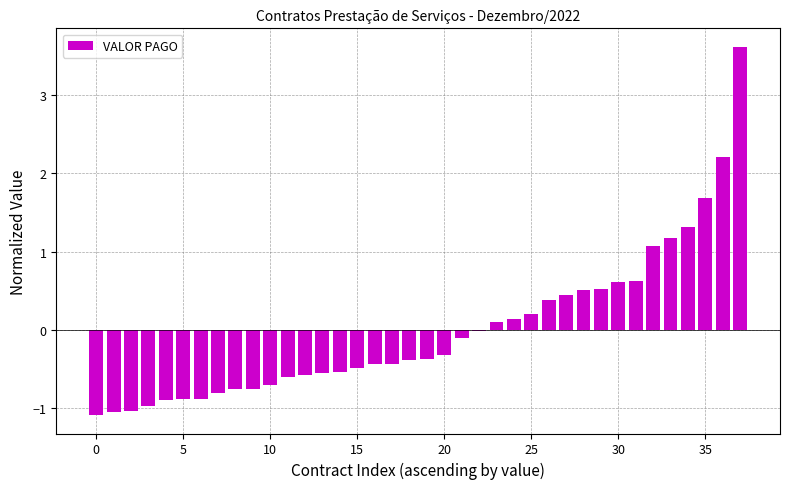

What is the greatest value displayed?

3.6